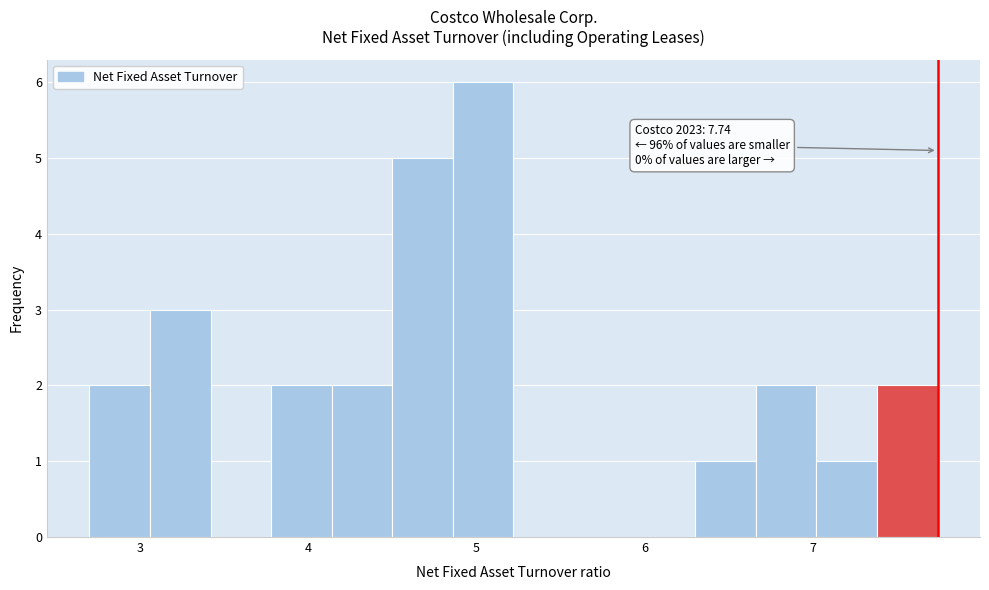

Read against the x-axis, roughly where is the centre of the tallest bar?

5.0